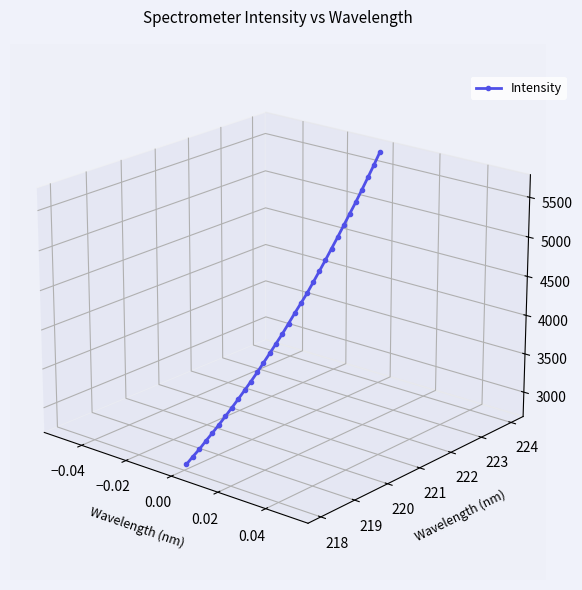

How many lines are shown in the chart?

1